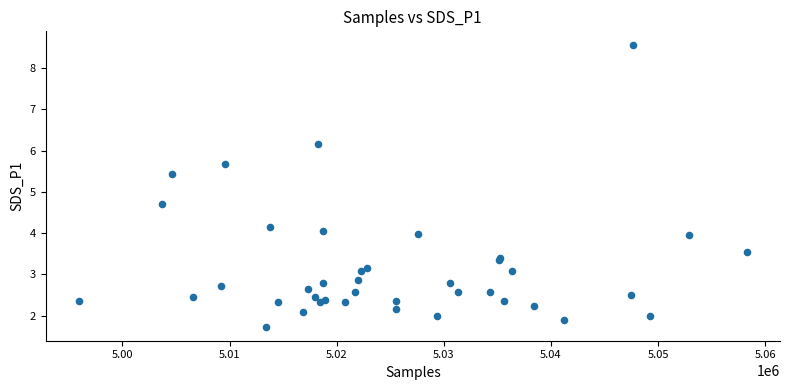

What Y value in the scatter plot is closest to 5?

4.7